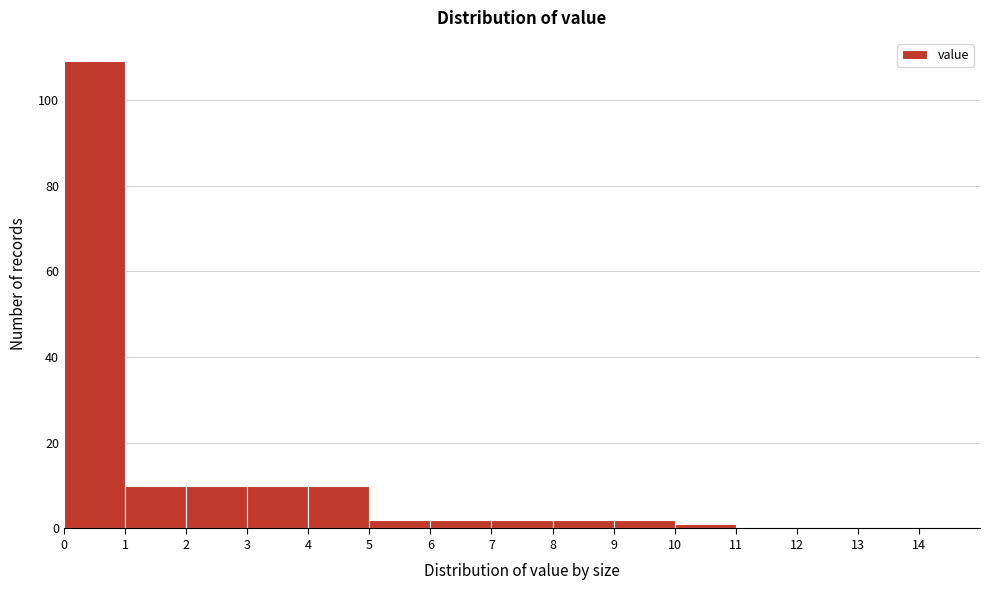

How tall is the bar that spans 5 to 6 on the x-axis? The values are not printed on the chart, so give them approximately, as read against the axis.

2